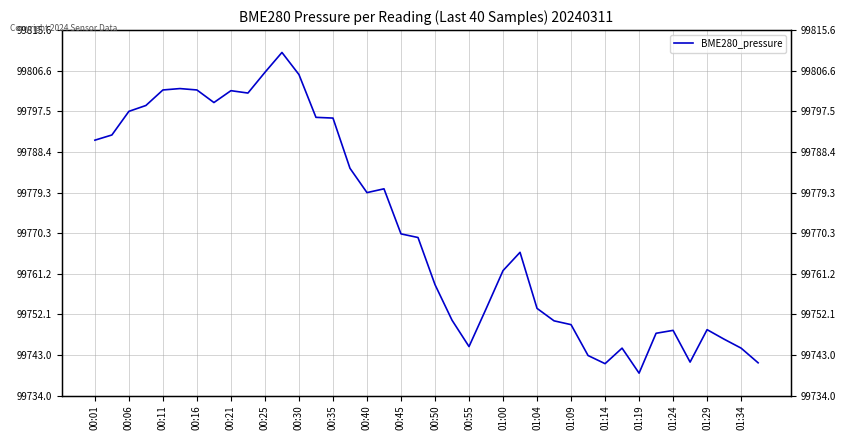

What is the value of the 4th point from the left?

99798.8